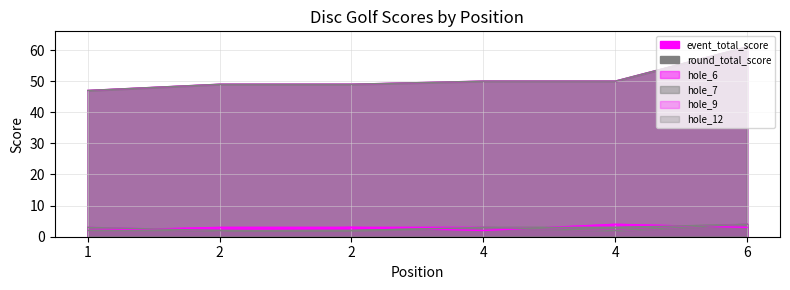

How many lines are shown in the chart?

6